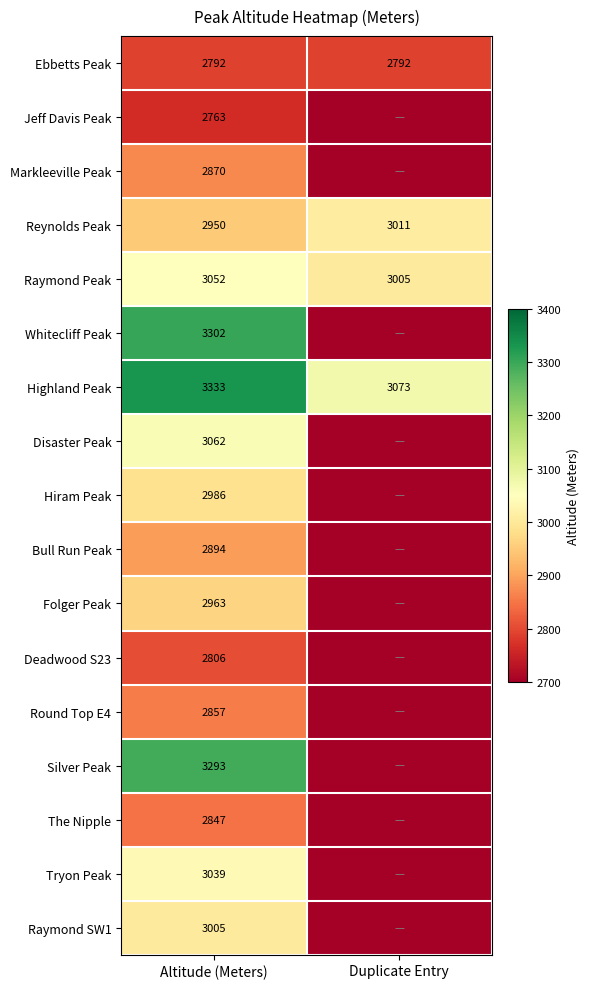

At which category does the chart reach its minimum across all series?

Duplicate Entry